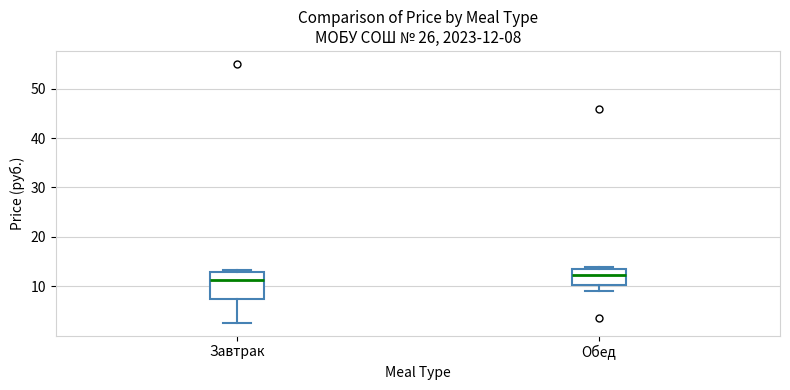

Comparing the boxes themselves (not the whiskers), which one is the tallest?

Завтрак